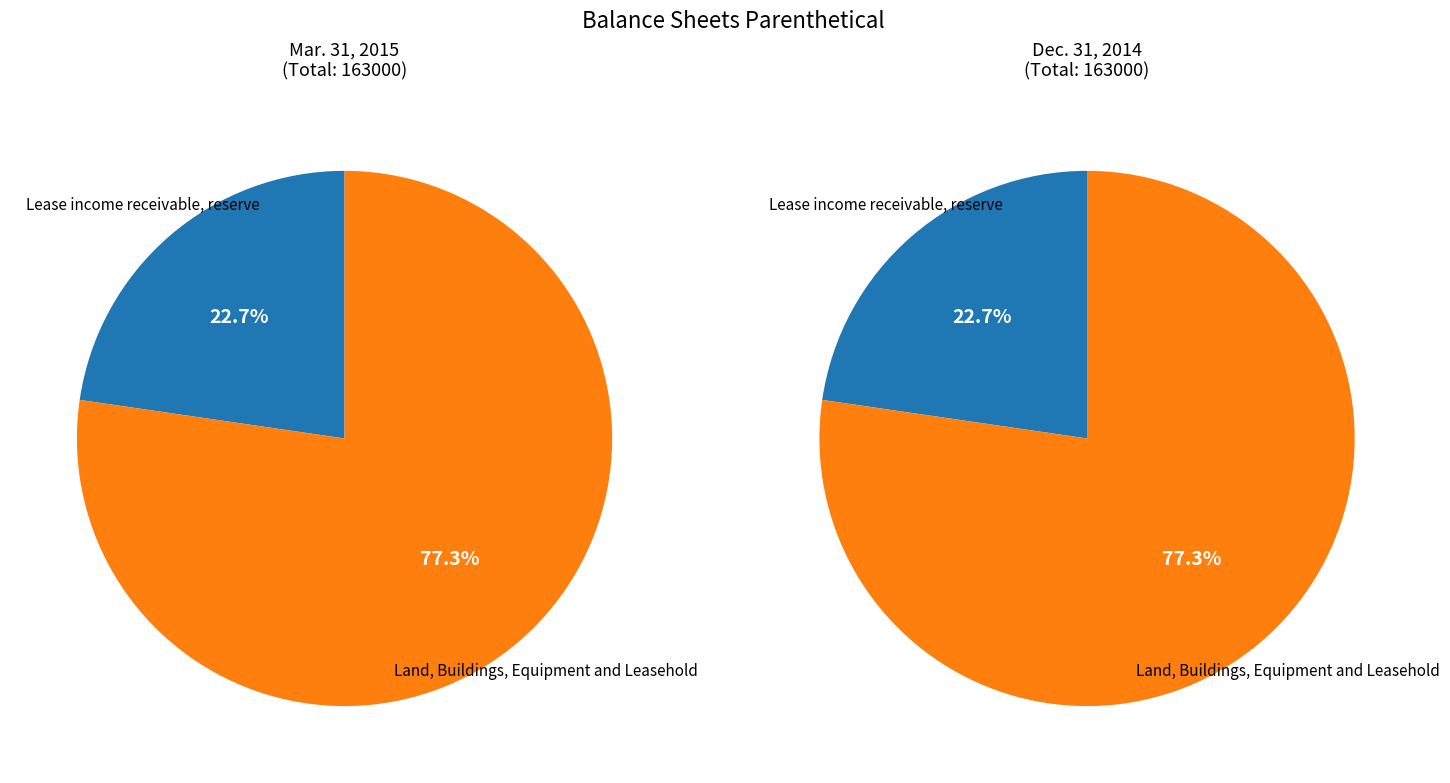

How many segments does this pie chart have?

2